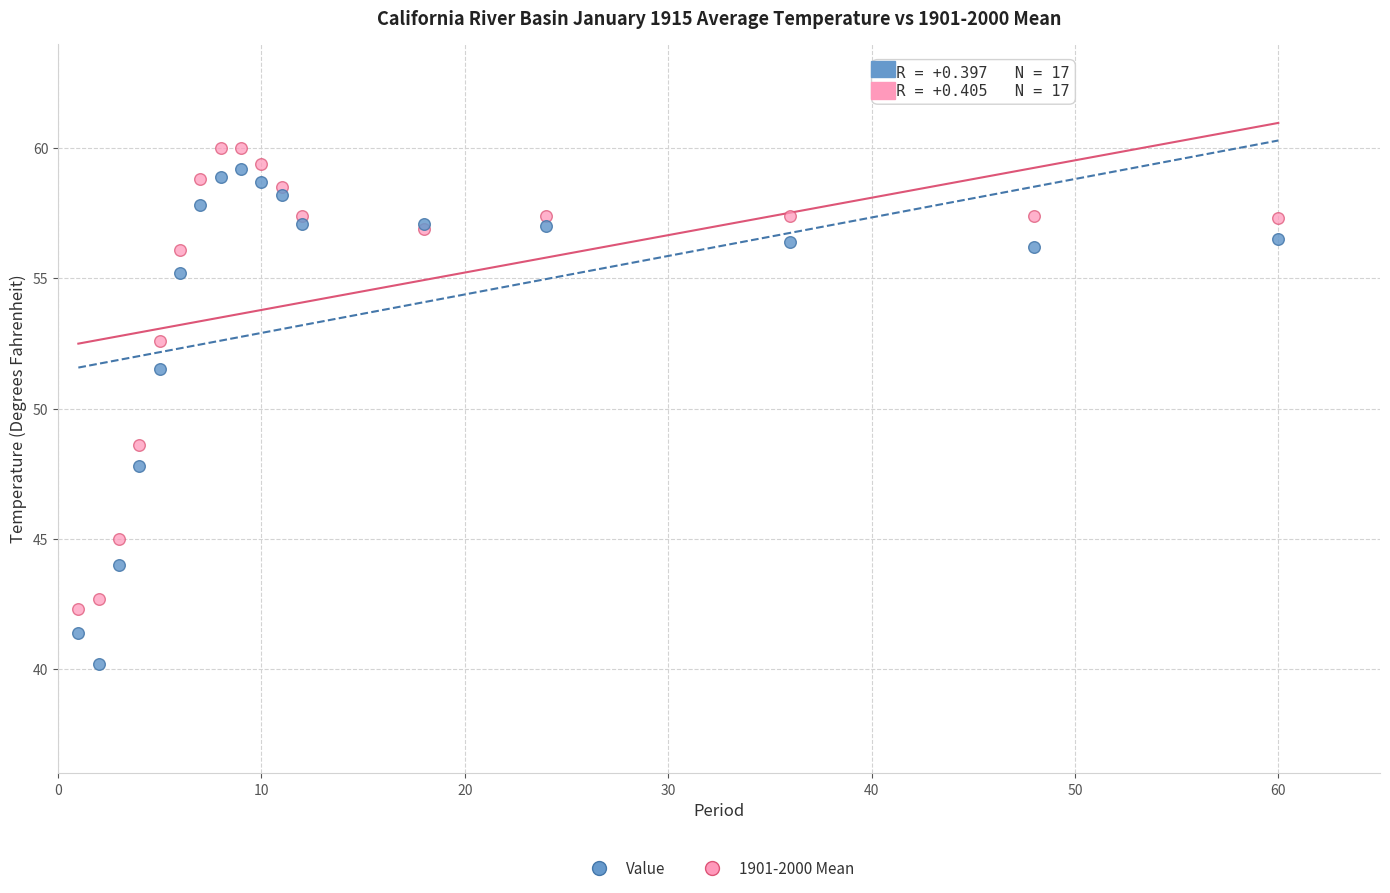

In the Value series, what Y value is closest to 49?

47.8